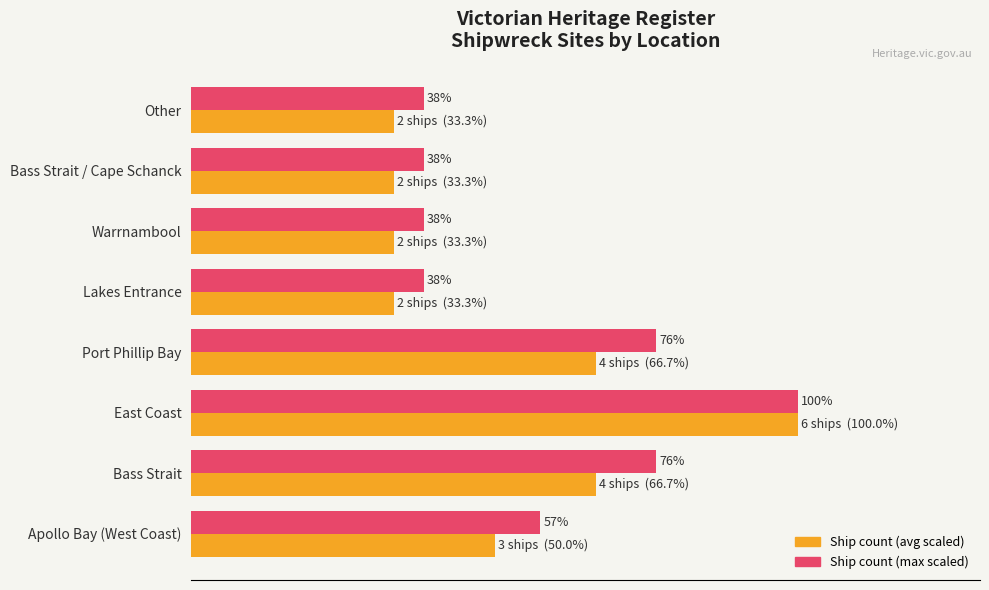

How many bars are there in total?

16